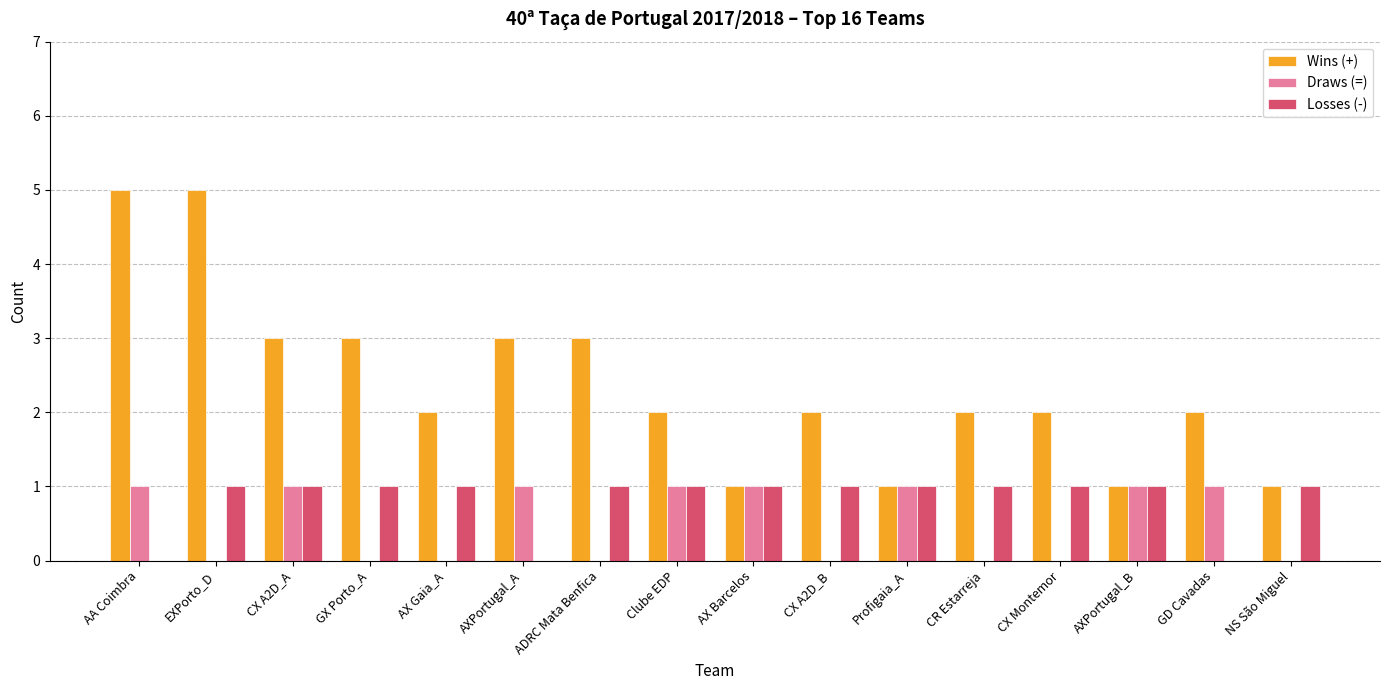

True or false: Losses (-) has a value of 1 at GX Porto_A.

True